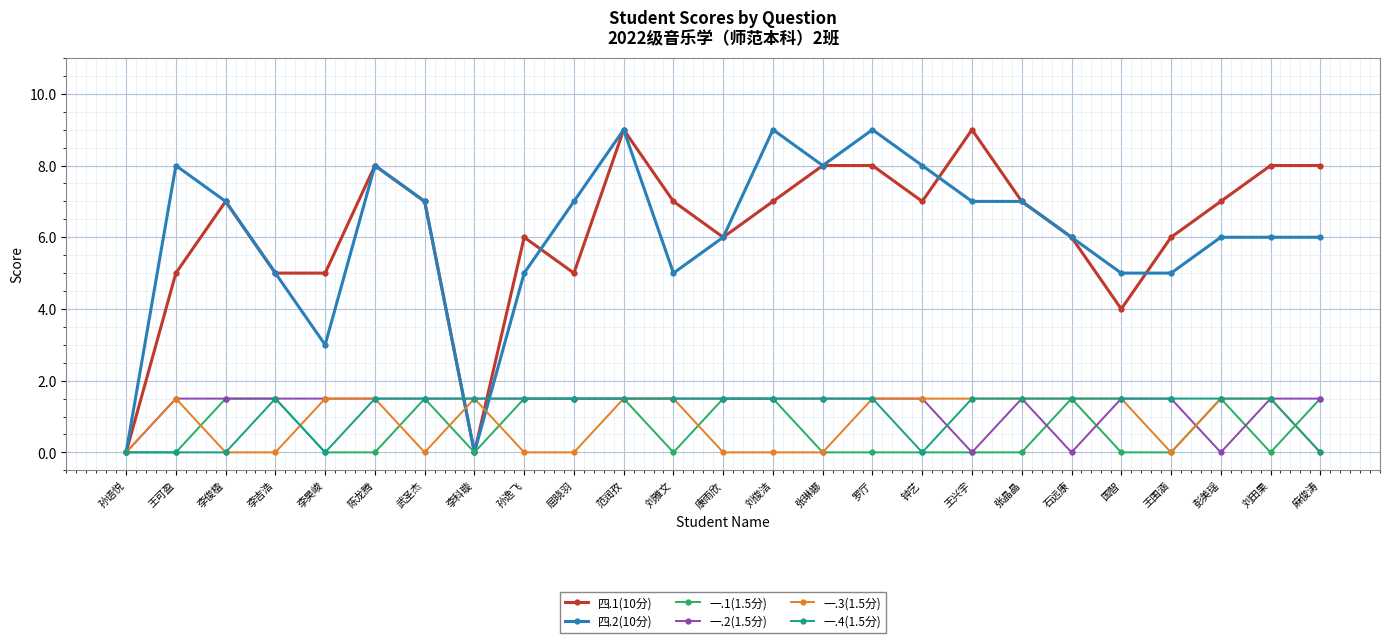

What is the label of the 16th point from the left?

罗厅